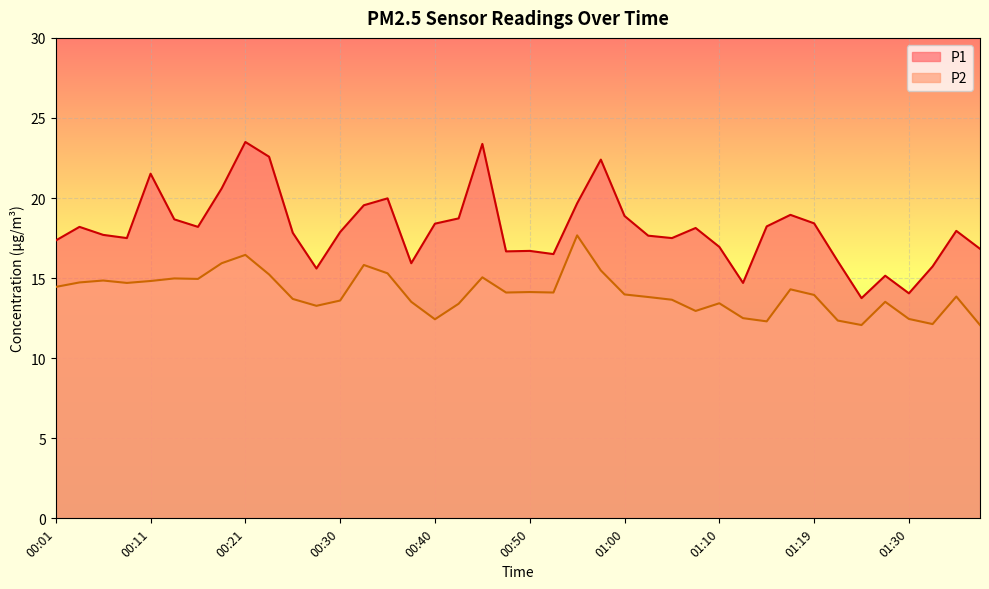

Reading right to left, what are all the values shown in this chart?

P1: 16.8	17.9	15.7	14.1	15.2	13.8	16.1	18.4	18.9	18.2	14.7	16.9	18.1	17.5	17.6	18.9	22.4	19.7	16.5	16.7	16.7	23.4	18.7	18.4	15.9	20.0	19.6	17.9	15.6	17.8	22.6	23.5	20.6	18.2	18.7	21.5	17.5	17.7	18.2	17.4
P2: 12.1	13.8	12.1	12.4	13.5	12.1	12.3	13.9	14.3	12.3	12.5	13.4	12.9	13.7	13.8	14.0	15.5	17.7	14.1	14.1	14.1	15.1	13.4	12.4	13.5	15.3	15.8	13.6	13.3	13.7	15.2	16.4	15.9	14.9	15.0	14.8	14.7	14.8	14.7	14.4